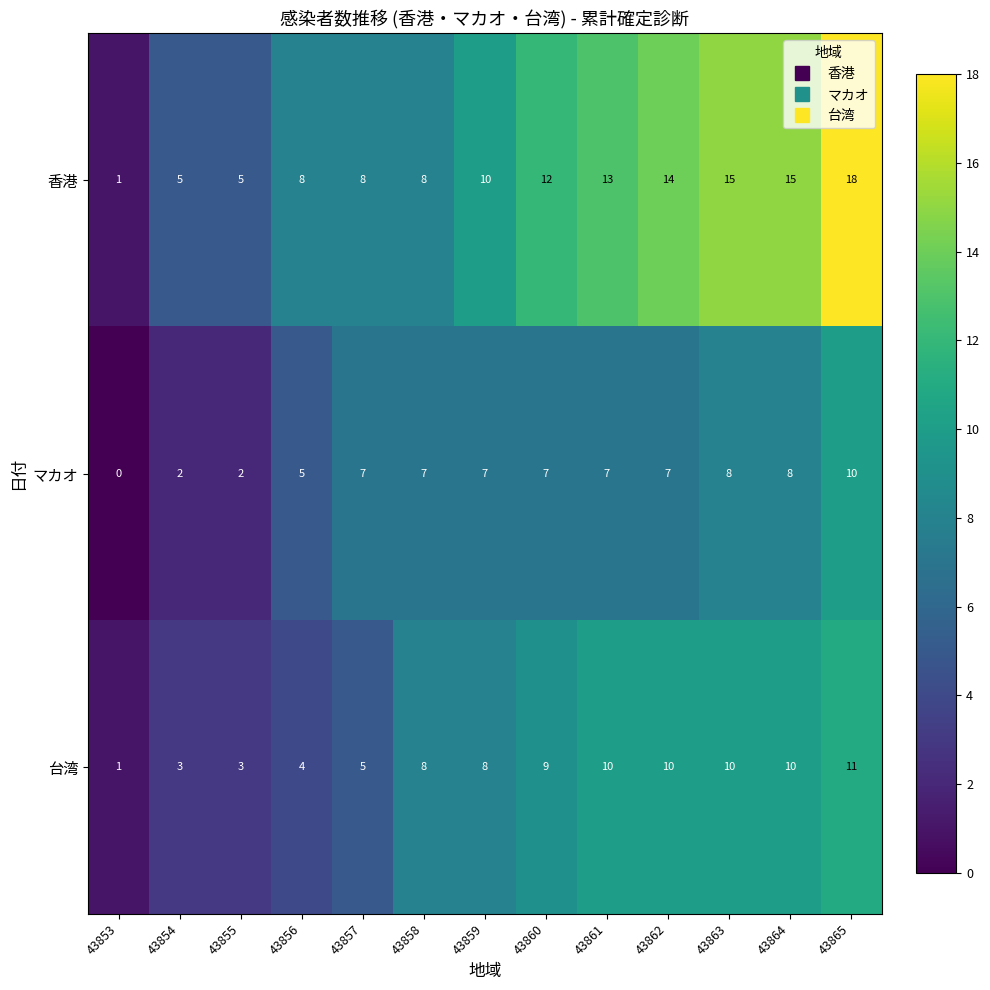

What is the difference between the second highest and second lowest values in the マカオ series?

6